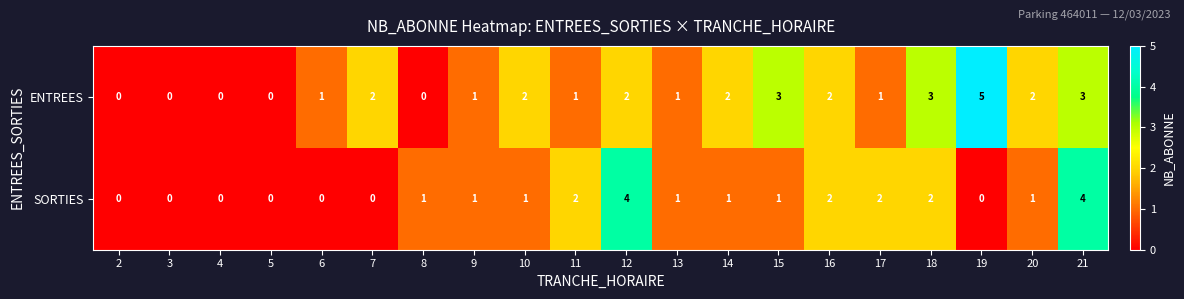

At which category is the sum across all series the highest?

21